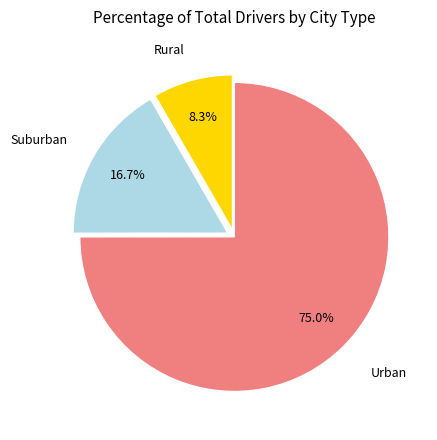

Do Urban and Suburban together represent more than half of the pie?

Yes